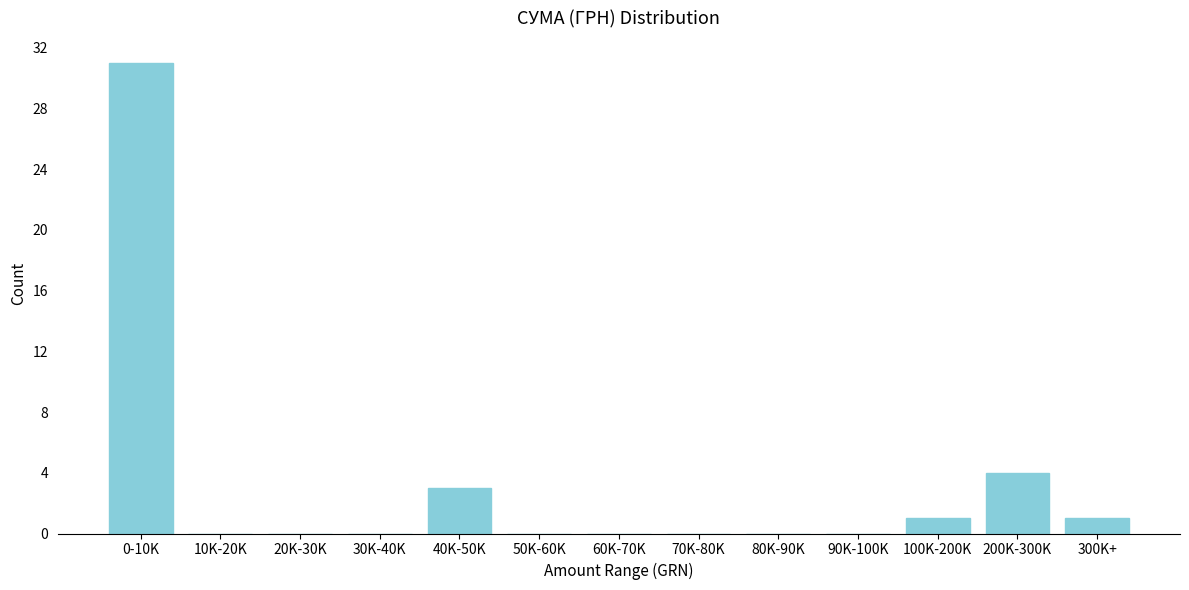

Reading right to left, what are all the values shown in this chart?

300K+=1	200K-300K=4	100K-200K=1	90K-100K=0	80K-90K=0	70K-80K=0	60K-70K=0	50K-60K=0	40K-50K=3	30K-40K=0	20K-30K=0	10K-20K=0	0-10K=31